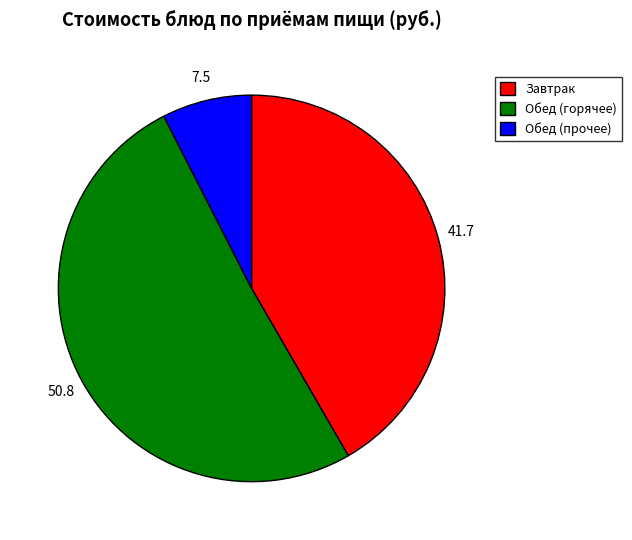

Which category has the smallest portion of the pie?

Обед (прочее)